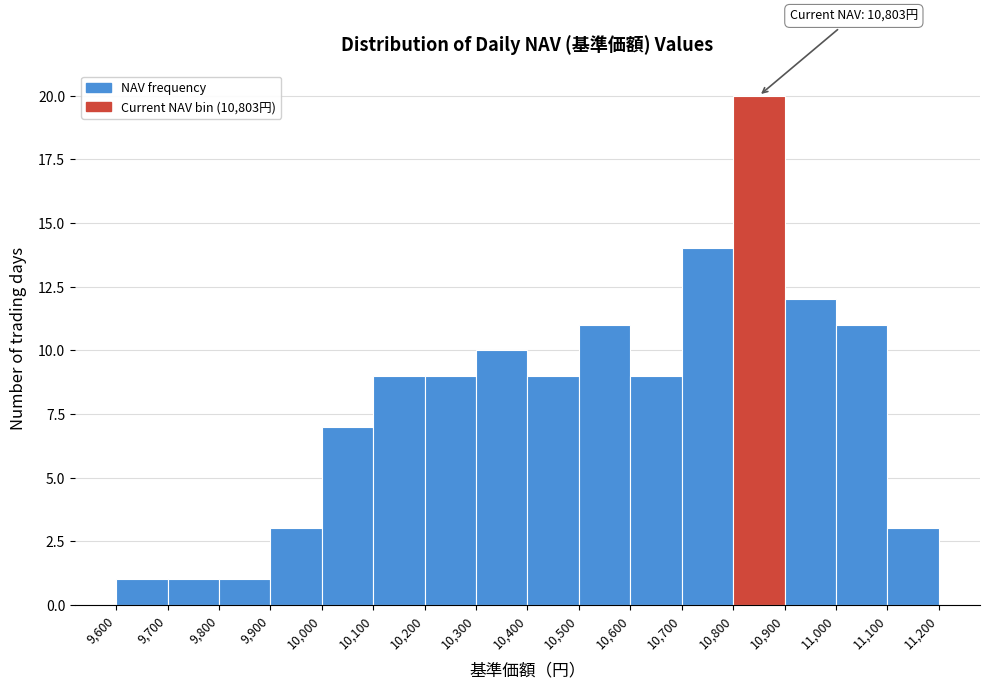

Which range on the x-axis has the tallest bar?

10,800 to 10,900